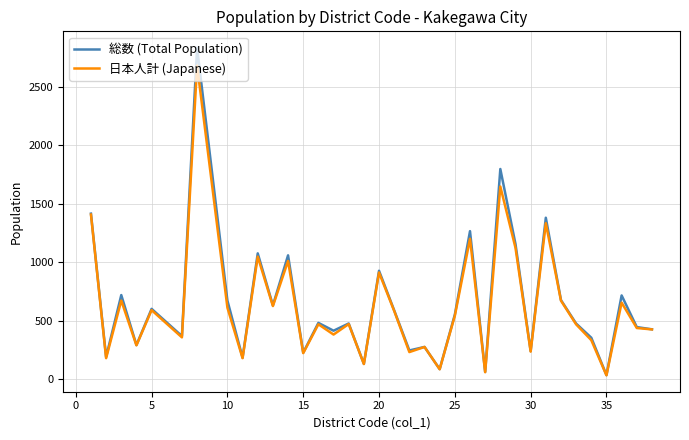

List the series in order of their peak value, highest first.

総数 (Total Population), 日本人計 (Japanese)